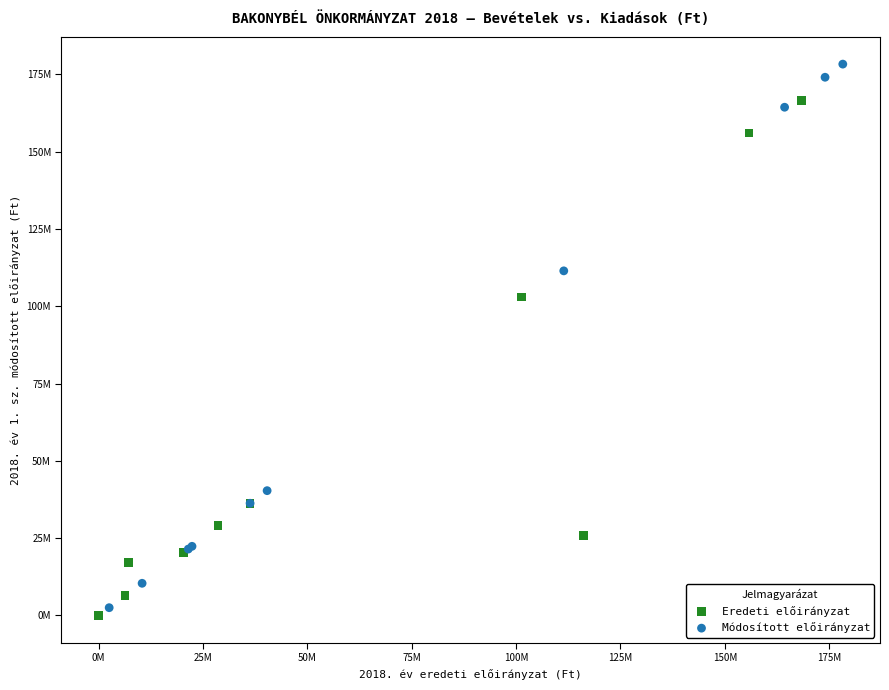

Which series contains the lowest Y value?

Eredeti előirányzat